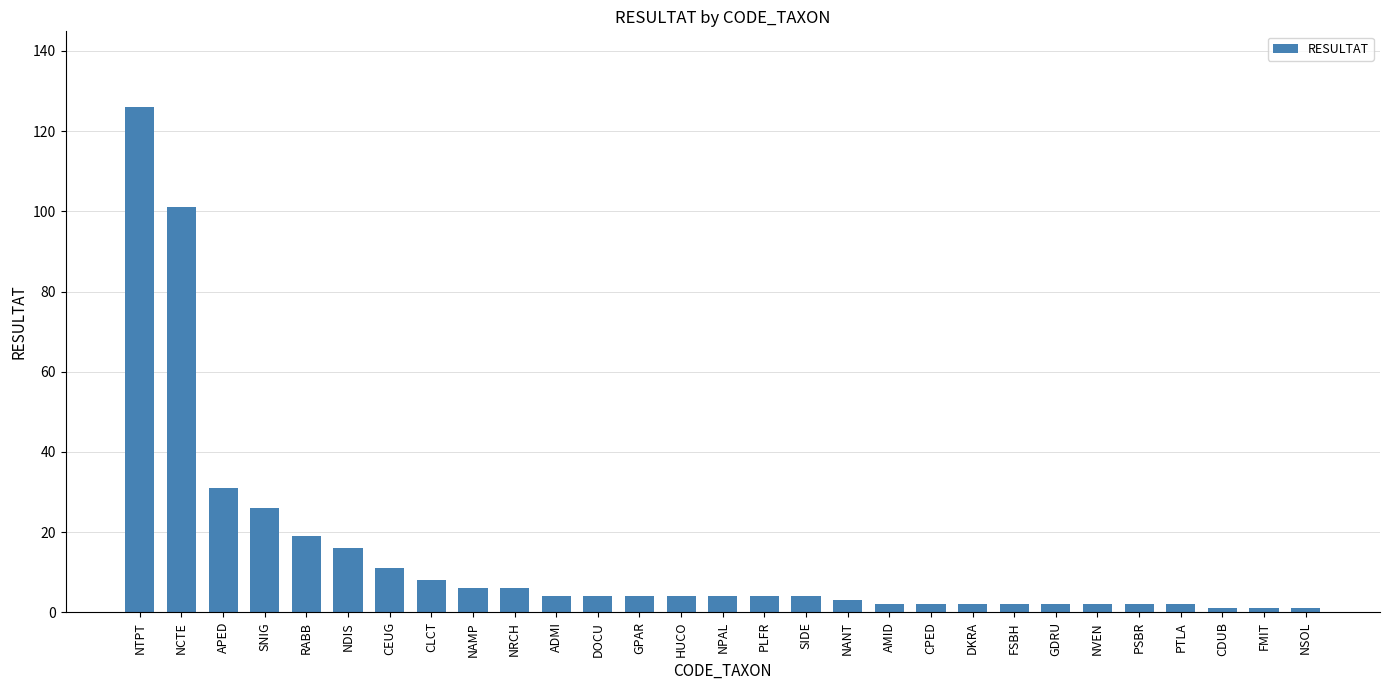

What is the change in value from CEUG to GPAR?

-7